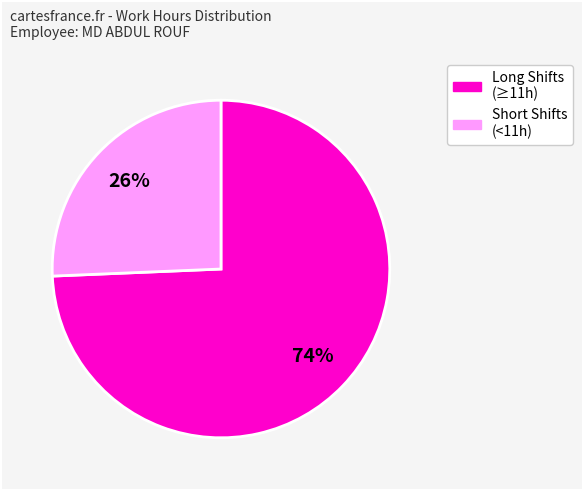

Is there a majority slice in this chart?

Yes